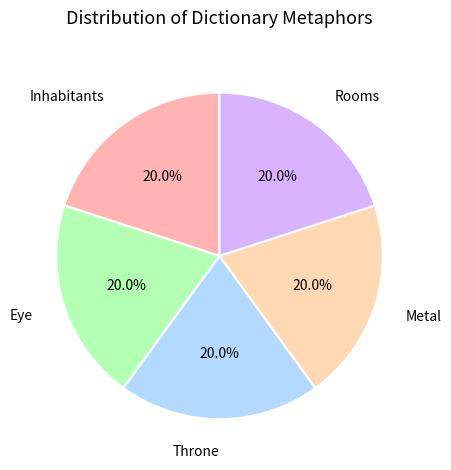

What percentage is the Inhabitants slice, to the nearest percent?

20%